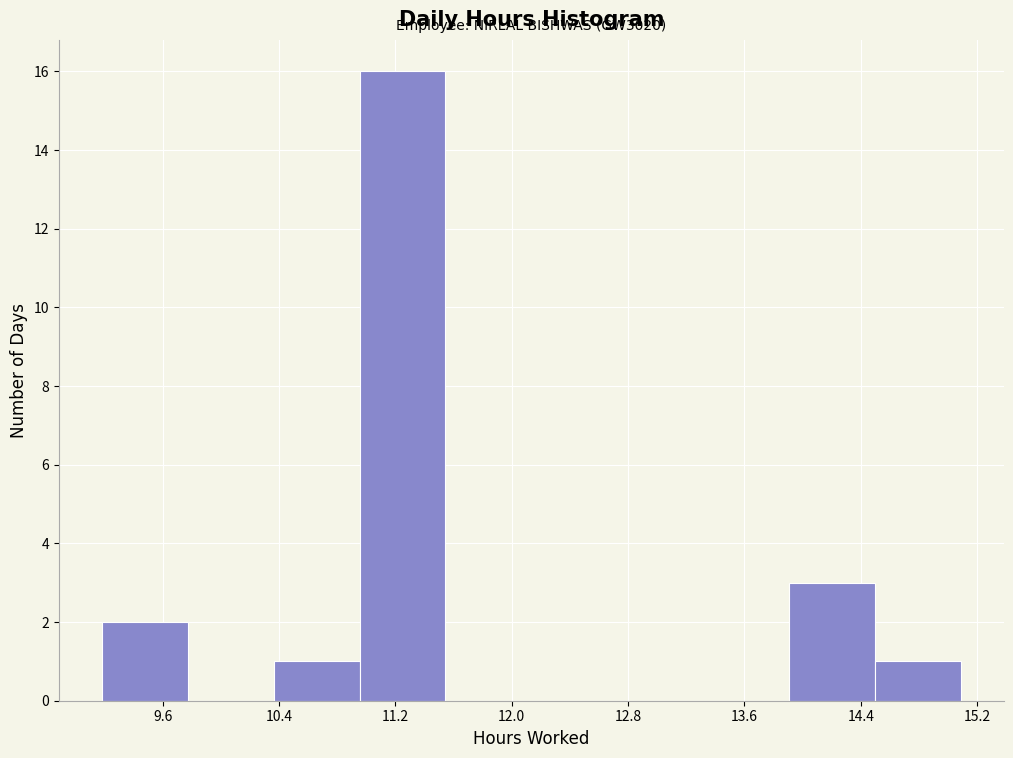

Over which range of the x-axis is the bar tallest?

11.0 to 11.5